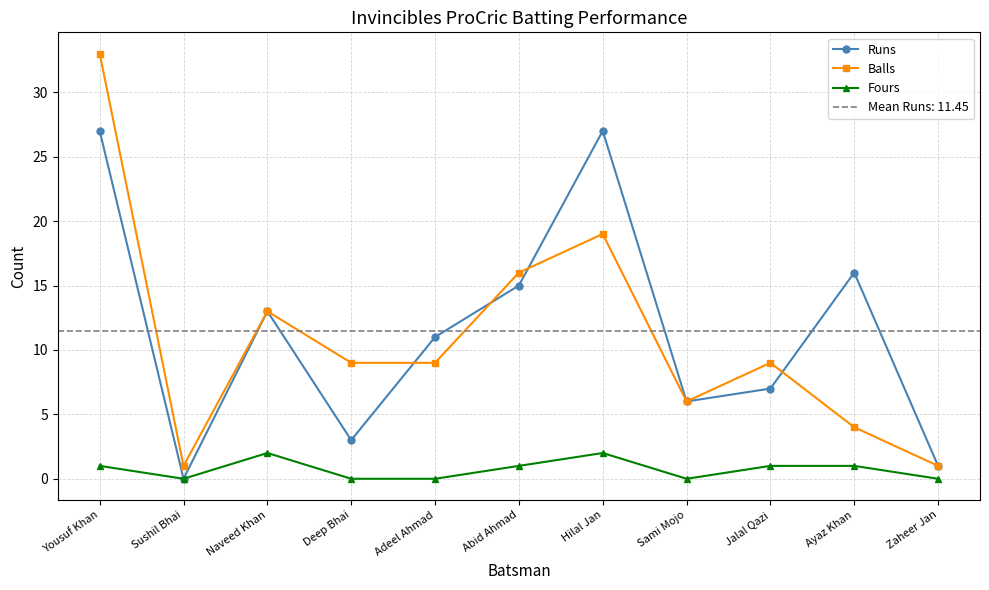

What is the total value across all series at Hilal Jan?

48